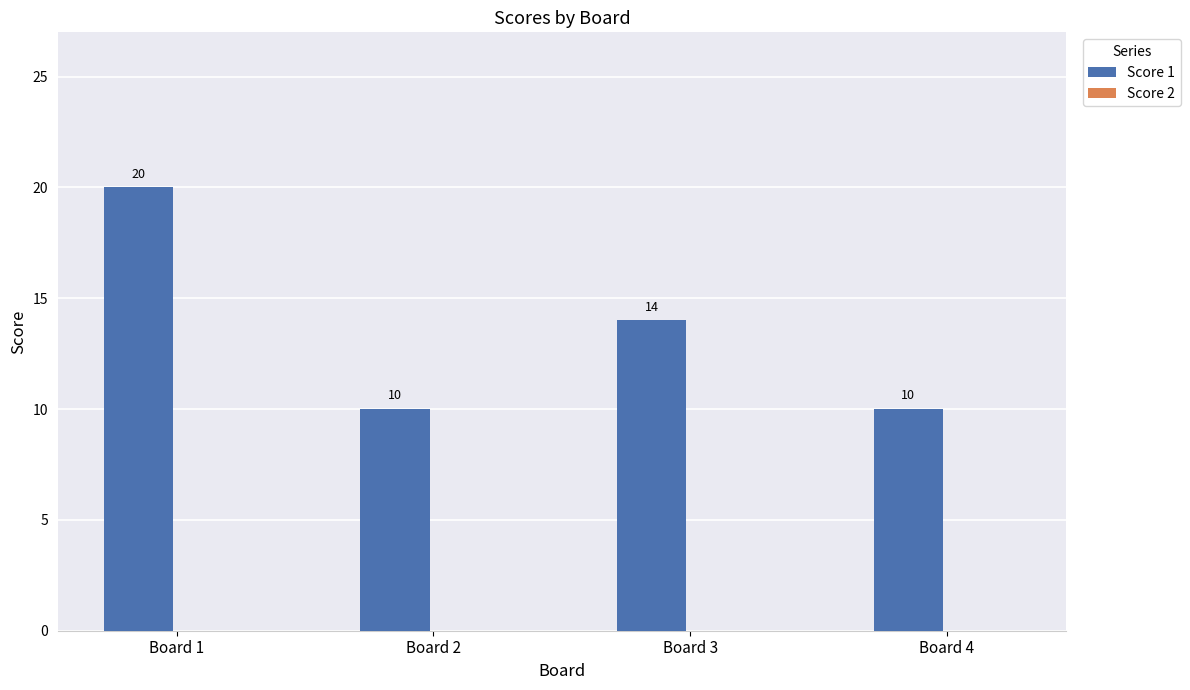

True or false: the data shows 10 at Board 2.

True